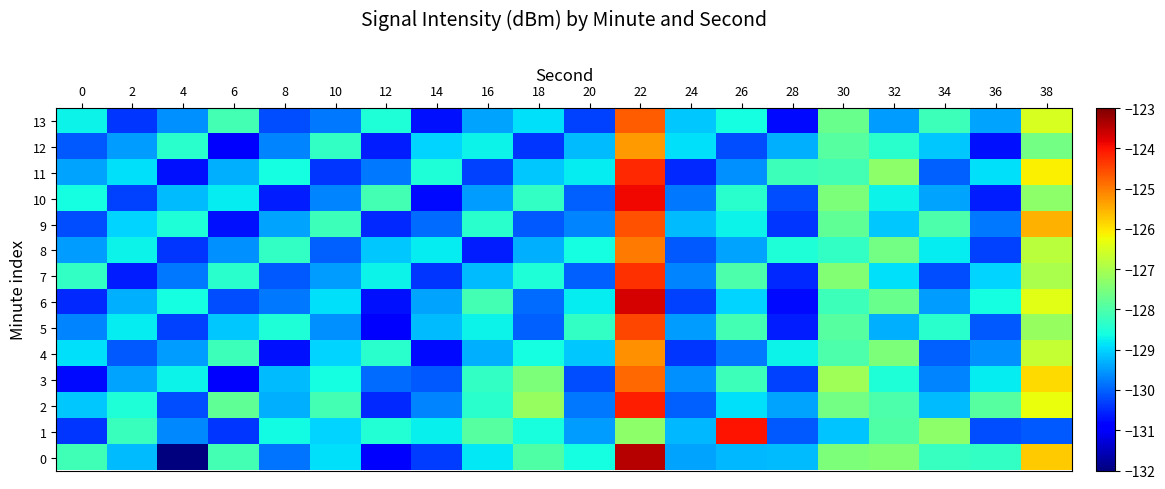

Reading left to right, transcribe all the data shown in this chart.

0: 0=-128.1	2=-129.2	4=-132.2	6=-128.1	8=-129.8	10=-128.9	12=-130.8	14=-130.3	16=-128.8	18=-128.0	20=-128.6	22=-123.4	24=-129.4	26=-129.2	28=-129.2	30=-127.5	32=-127.4	34=-128.3	36=-128.3	38=-125.8
1: 0=-130.4	2=-128.2	4=-129.7	6=-130.4	8=-128.7	10=-129.0	12=-128.5	14=-128.7	16=-127.9	18=-128.6	20=-129.5	22=-127.3	24=-129.2	26=-124.0	28=-130.1	30=-129.1	32=-128.0	34=-127.3	36=-130.2	38=-130.1
2: 0=-129.1	2=-128.5	4=-130.2	6=-127.8	8=-129.3	10=-128.1	12=-130.5	14=-129.7	16=-128.4	18=-127.2	20=-129.8	22=-124.1	24=-130.0	26=-128.9	28=-129.4	30=-127.6	32=-128.0	34=-129.2	36=-127.9	38=-126.3
3: 0=-130.8	2=-129.4	4=-128.7	6=-131.0	8=-129.2	10=-128.6	12=-129.9	14=-130.1	16=-128.3	18=-127.5	20=-130.2	22=-124.8	24=-129.6	26=-128.2	28=-130.3	30=-127.1	32=-128.5	34=-129.7	36=-128.8	38=-125.9
4: 0=-128.9	2=-130.1	4=-129.5	6=-128.2	8=-130.7	10=-129.0	12=-128.4	14=-130.8	16=-129.3	18=-128.6	20=-129.1	22=-125.2	24=-130.4	26=-129.8	28=-128.7	30=-128.0	32=-127.5	34=-130.0	36=-129.6	38=-126.7
5: 0=-129.7	2=-128.8	4=-130.3	6=-129.1	8=-128.5	10=-129.6	12=-130.9	14=-129.2	16=-128.7	18=-130.0	20=-128.3	22=-124.5	24=-129.5	26=-128.1	28=-130.6	30=-127.9	32=-129.3	34=-128.4	36=-130.1	38=-127.2
6: 0=-130.5	2=-129.3	4=-128.6	6=-130.2	8=-129.8	10=-128.9	12=-130.7	14=-129.4	16=-128.1	18=-129.9	20=-128.8	22=-123.7	24=-130.3	26=-129.0	28=-130.8	30=-128.2	32=-127.7	34=-129.5	36=-128.6	38=-126.4
7: 0=-128.3	2=-130.6	4=-129.8	6=-128.4	8=-130.1	10=-129.5	12=-128.7	14=-130.4	16=-129.2	18=-128.5	20=-130.0	22=-124.3	24=-129.7	26=-128.0	28=-130.5	30=-127.4	32=-128.9	34=-130.2	36=-129.0	38=-127.0
8: 0=-129.5	2=-128.7	4=-130.4	6=-129.6	8=-128.3	10=-130.0	12=-129.1	14=-128.8	16=-130.6	18=-129.3	20=-128.6	22=-125.0	24=-130.1	26=-129.4	28=-128.5	30=-128.3	32=-127.6	34=-128.8	36=-130.3	38=-126.8
9: 0=-130.2	2=-129.0	4=-128.5	6=-130.7	8=-129.4	10=-128.2	12=-130.5	14=-129.9	16=-128.4	18=-130.1	20=-129.7	22=-124.6	24=-129.2	26=-128.7	28=-130.4	30=-127.8	32=-129.1	34=-128.0	36=-129.8	38=-125.5
10: 0=-128.6	2=-130.3	4=-129.2	6=-128.8	8=-130.6	10=-129.7	12=-128.1	14=-130.8	16=-129.5	18=-128.3	20=-130.0	22=-123.9	24=-129.8	26=-128.4	28=-130.2	30=-127.5	32=-128.7	34=-129.4	36=-130.6	38=-127.3
11: 0=-129.4	2=-128.9	4=-130.7	6=-129.3	8=-128.6	10=-130.4	12=-129.8	14=-128.5	16=-130.3	18=-129.1	20=-128.8	22=-124.2	24=-130.5	26=-129.6	28=-128.2	30=-128.1	32=-127.3	34=-130.0	36=-128.9	38=-126.1
12: 0=-130.1	2=-129.5	4=-128.4	6=-130.9	8=-129.7	10=-128.3	12=-130.6	14=-129.0	16=-128.7	18=-130.4	20=-129.2	22=-125.3	24=-128.9	26=-130.2	28=-129.3	30=-127.9	32=-128.4	34=-129.1	36=-130.7	38=-127.6
13: 0=-128.7	2=-130.4	4=-129.6	6=-128.1	8=-130.2	10=-129.8	12=-128.5	14=-130.7	16=-129.4	18=-128.9	20=-130.3	22=-124.7	24=-129.1	26=-128.6	28=-130.8	30=-127.7	32=-129.5	34=-128.2	36=-129.4	38=-126.5